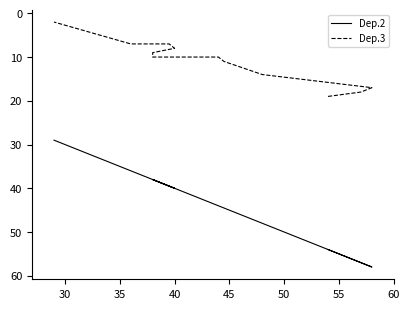

Does the chart have visible grid lines?

No